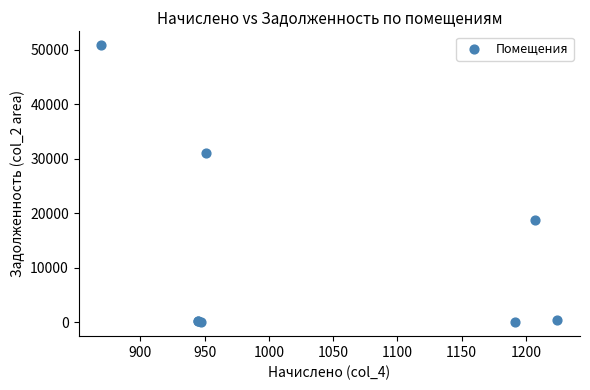

What Y value in the scatter plot is closest to 25426?

31030.9